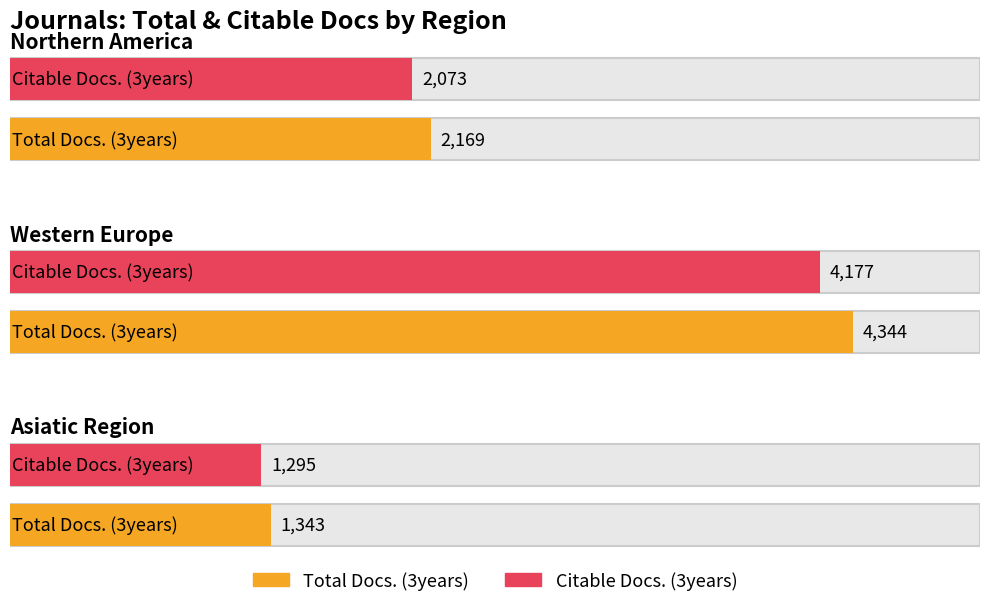

What is the label of the 4th bar from the left?

Western Europe